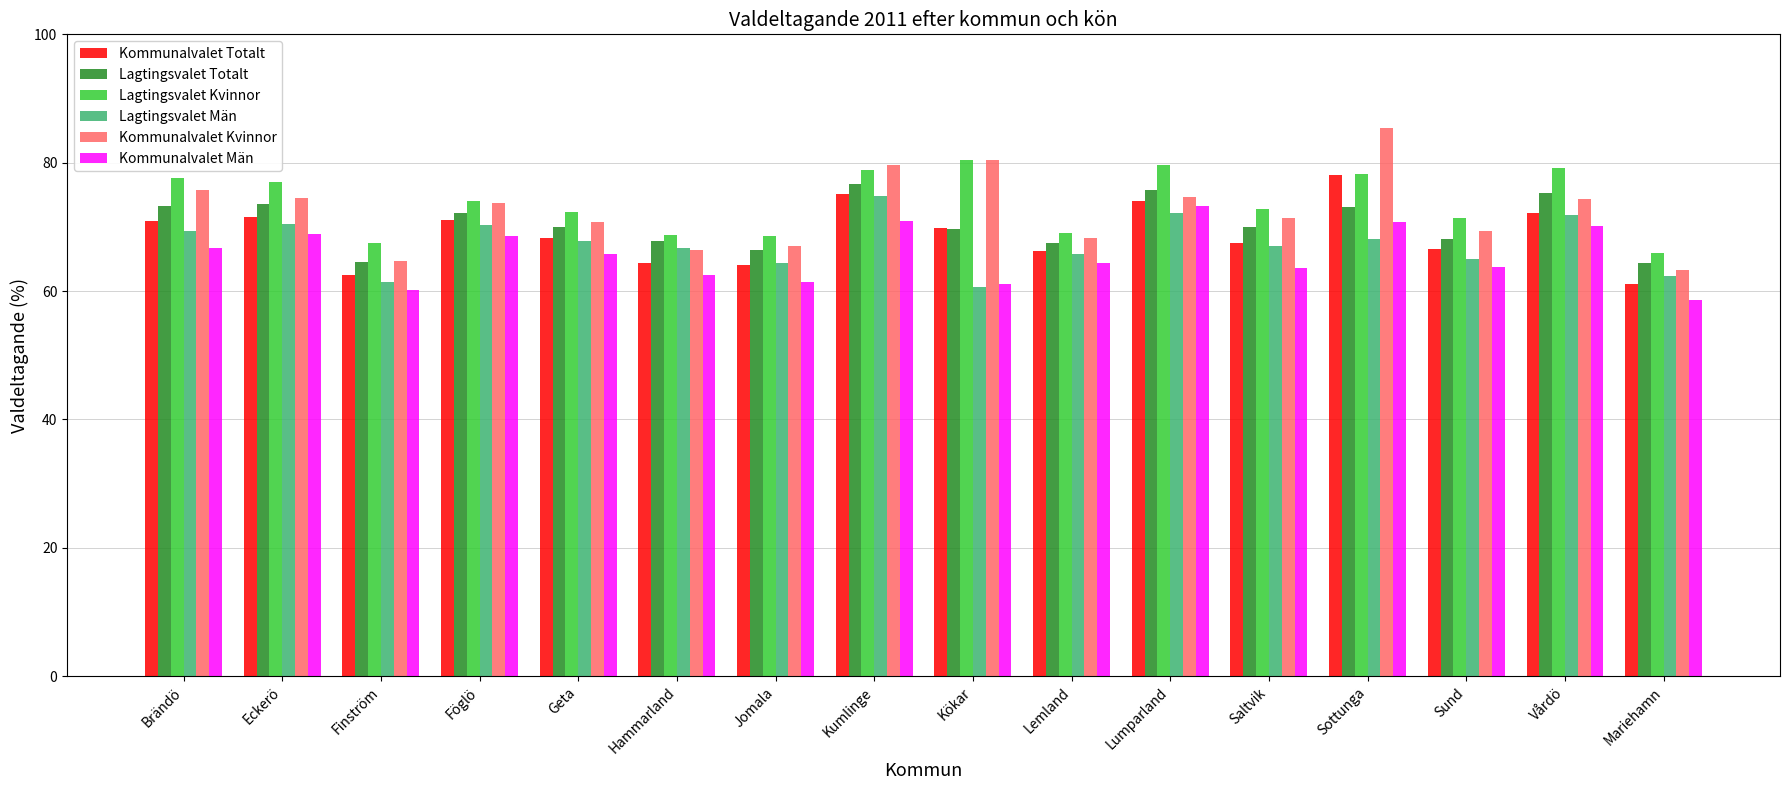

How many categories are shown in the chart?

16